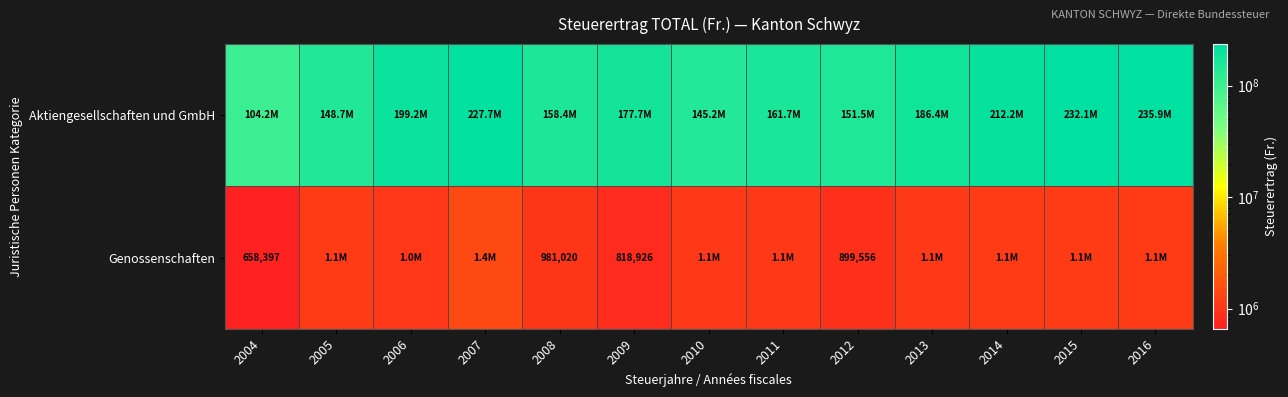

What is the maximum value for Aktiengesellschaften und GmbH?

235937663